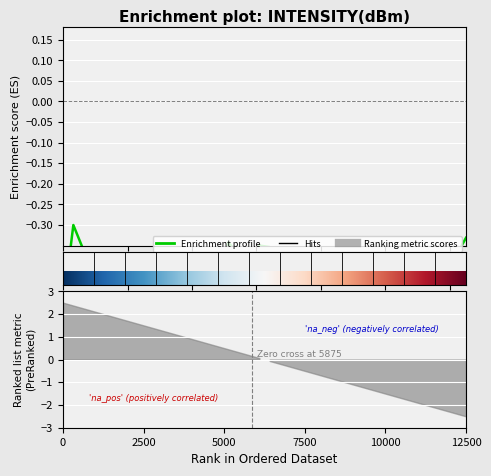

What is the minimum value shown in the chart?

-0.8